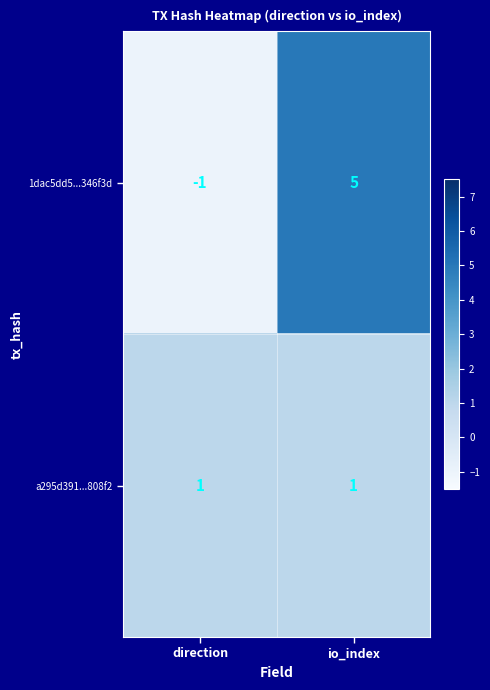

What is the total value across all series at io_index?

6